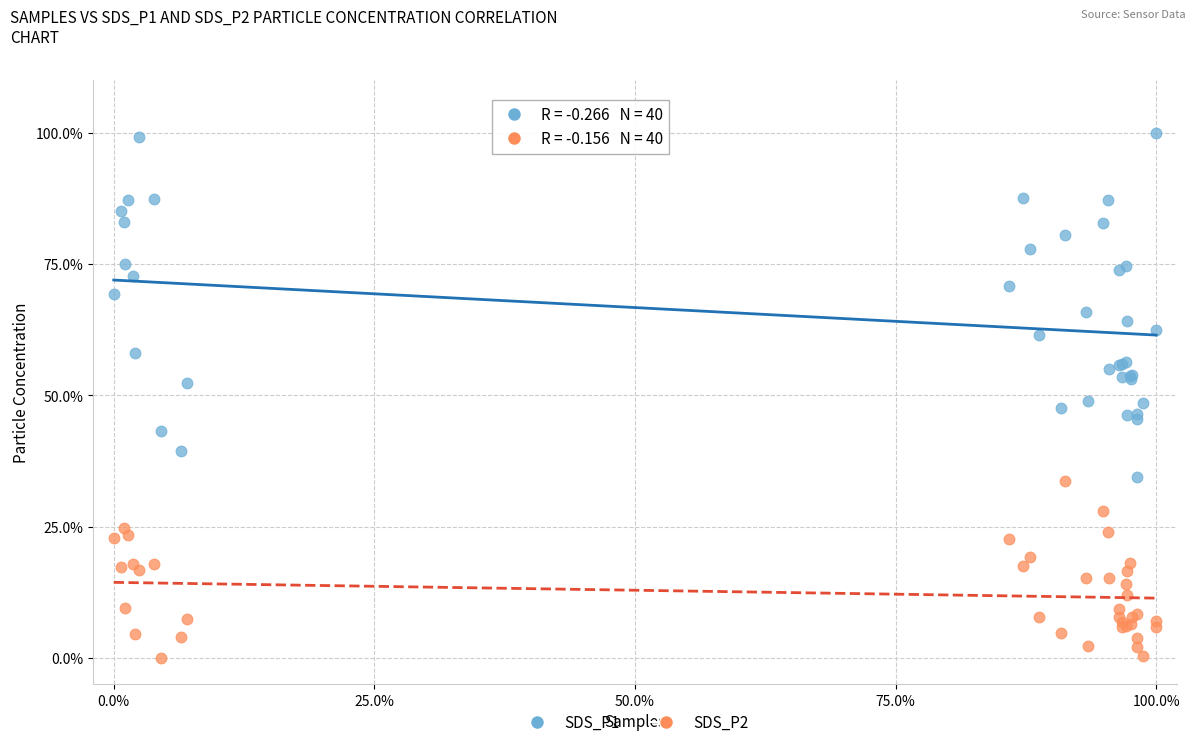

What is the X range (max minus min) for the scatter plot?

100.0